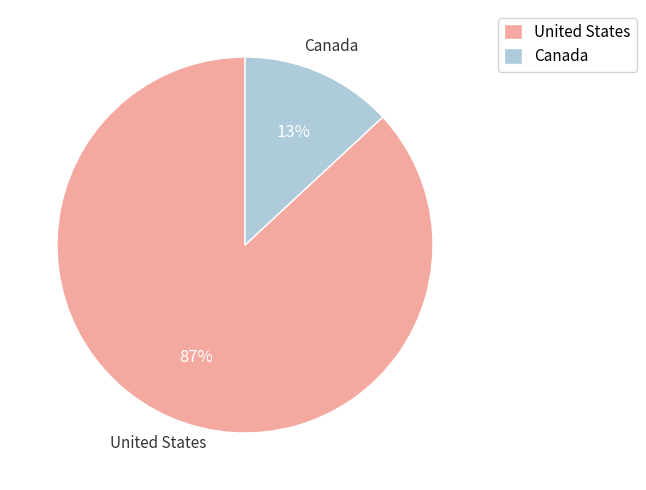

Combined, do United States and Canada account for over 50%?

Yes